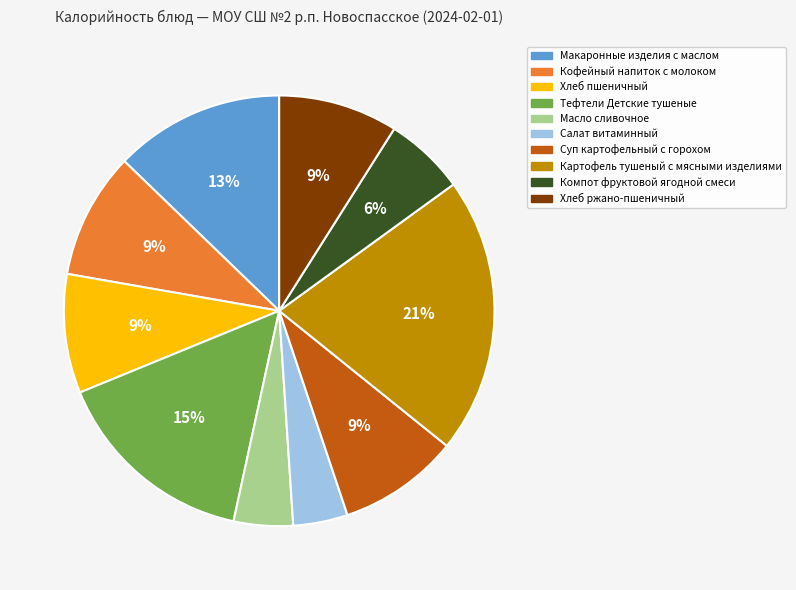

To the nearest percent, what is the average slice percentage?

10%